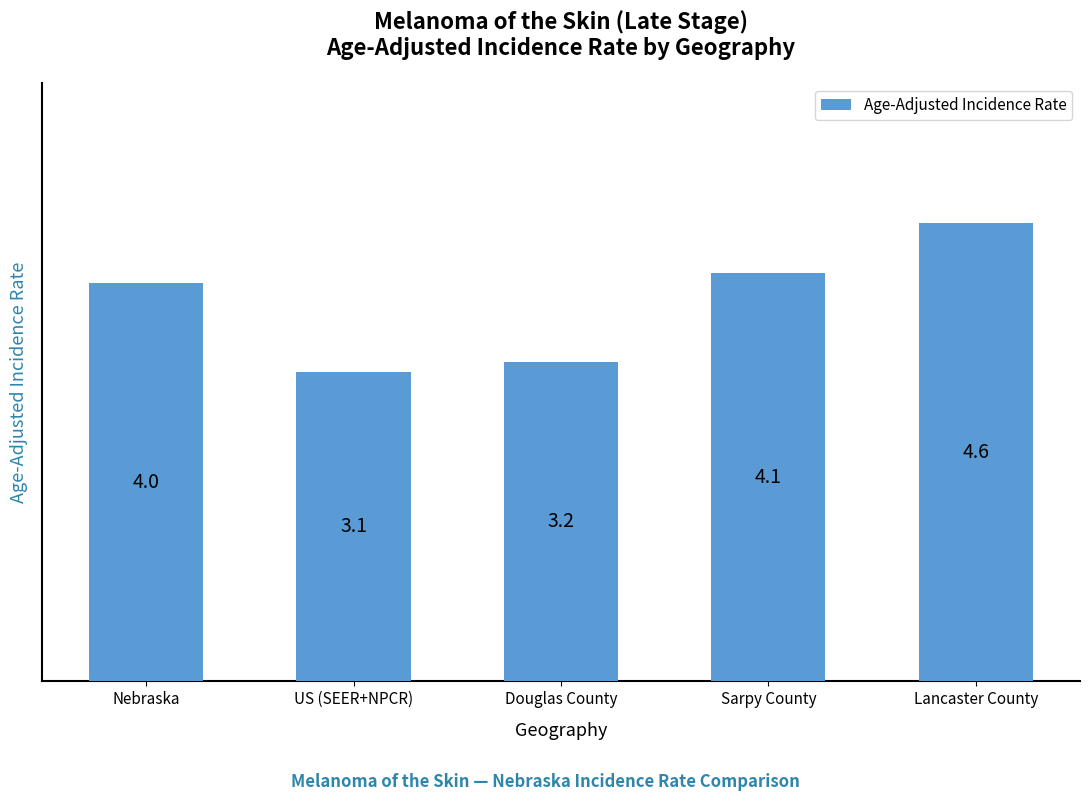

What is the difference between the maximum and second lowest values?

1.4